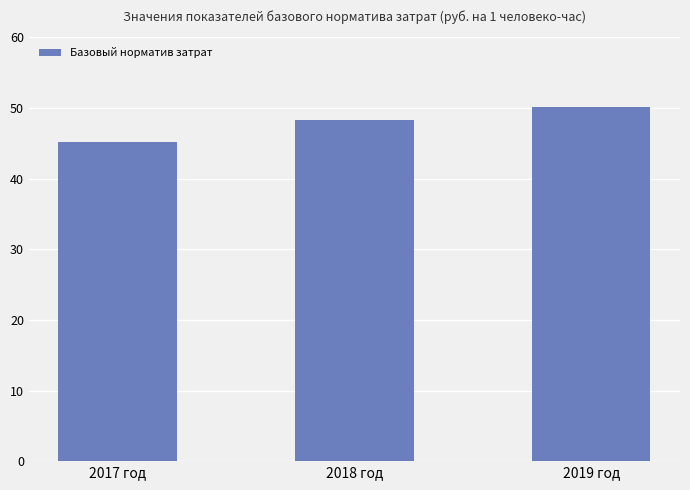

What is the label of the 3rd bar from the left?

2019 год